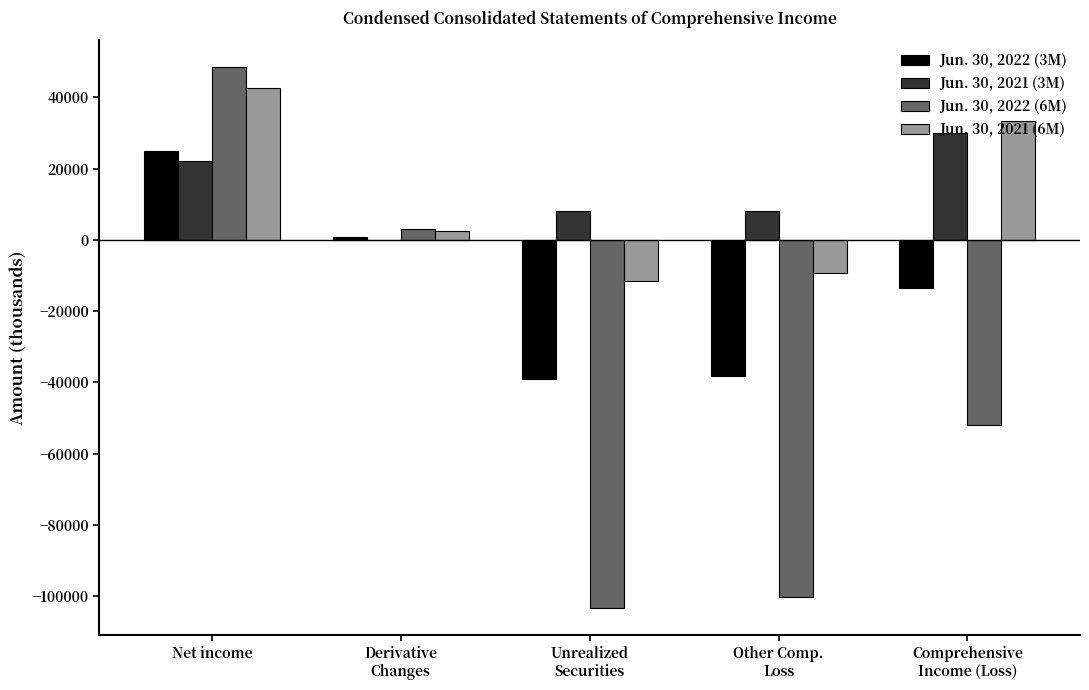

What is the sum of all Jun. 30, 2022 (6M) values?

-204383